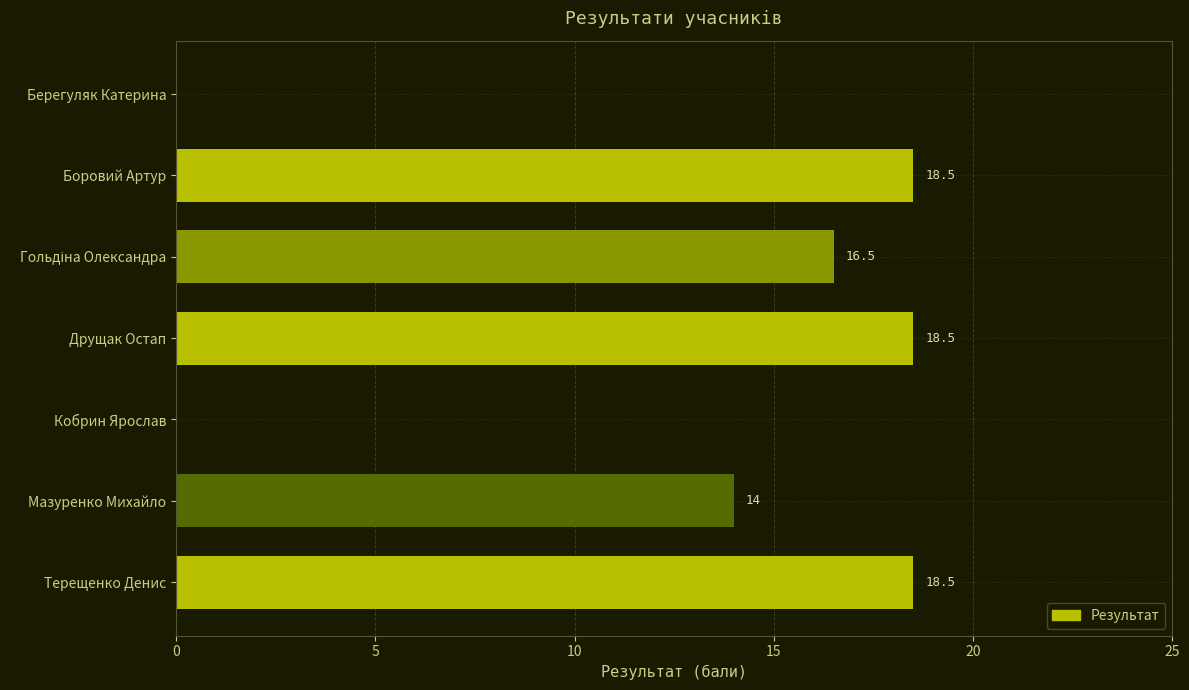

Are the bars horizontal?

Yes